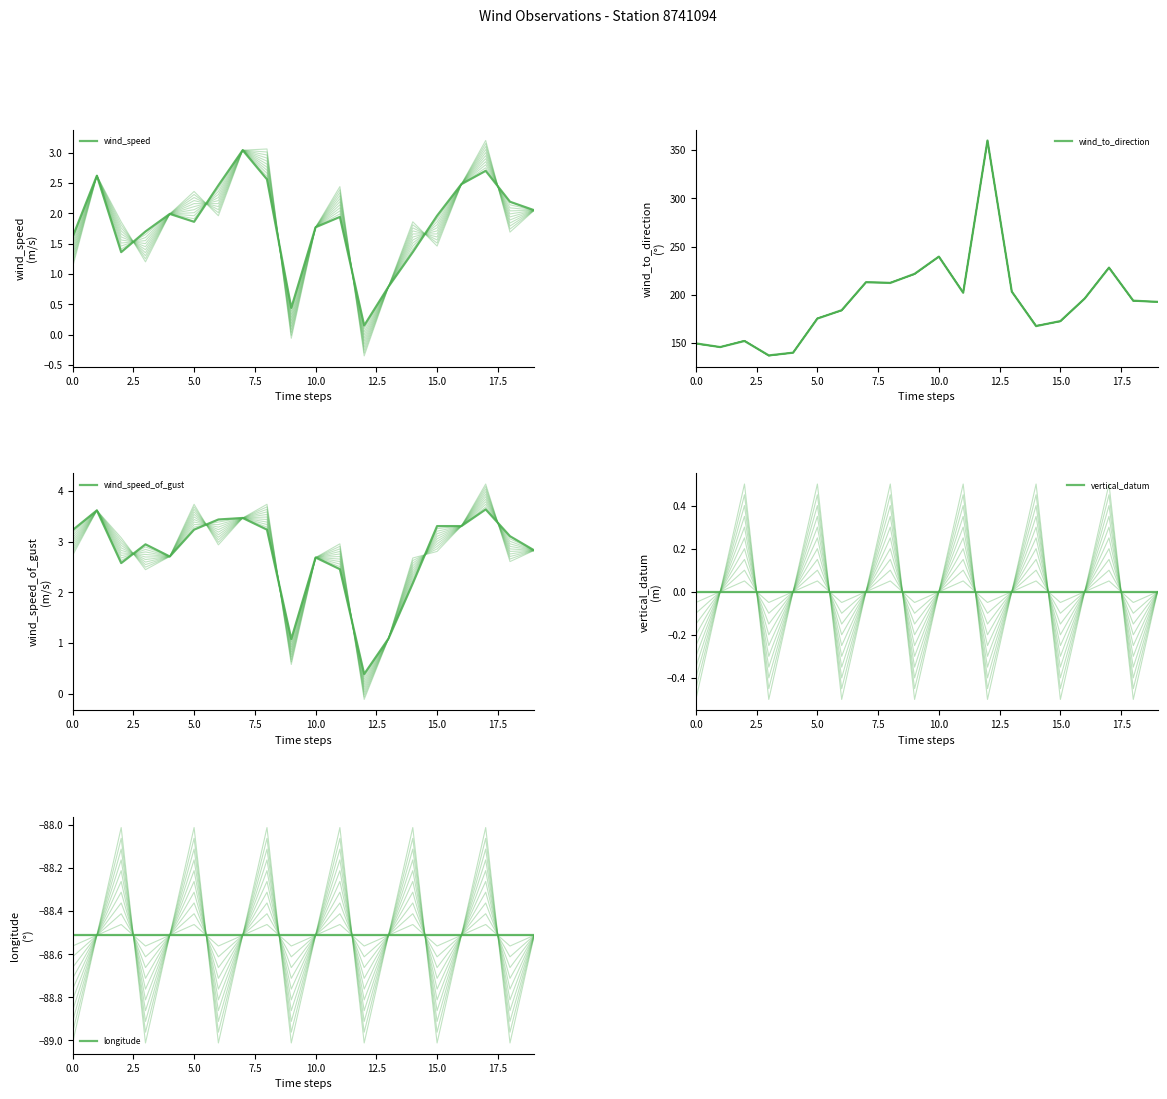

What is the difference between the wind_speed_of_gust values at 19 and 13?

1.7